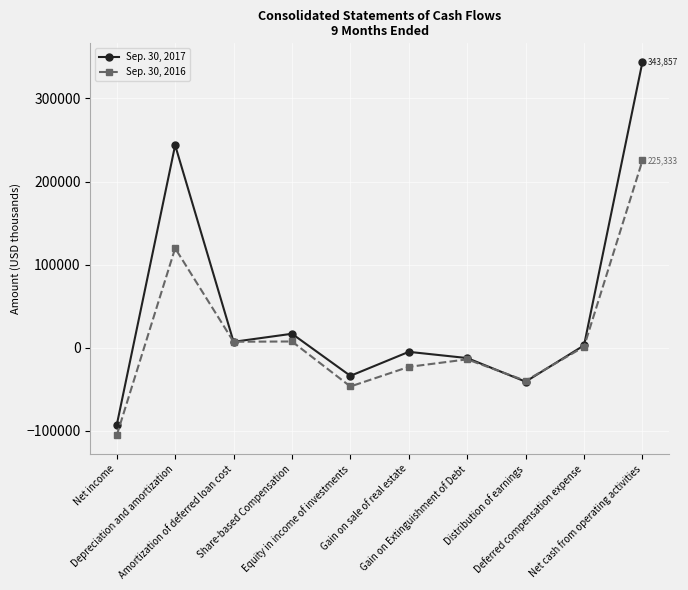

At Share-based Compensation, list the series in order from largest to smallest.

Sep. 30, 2017, Sep. 30, 2016